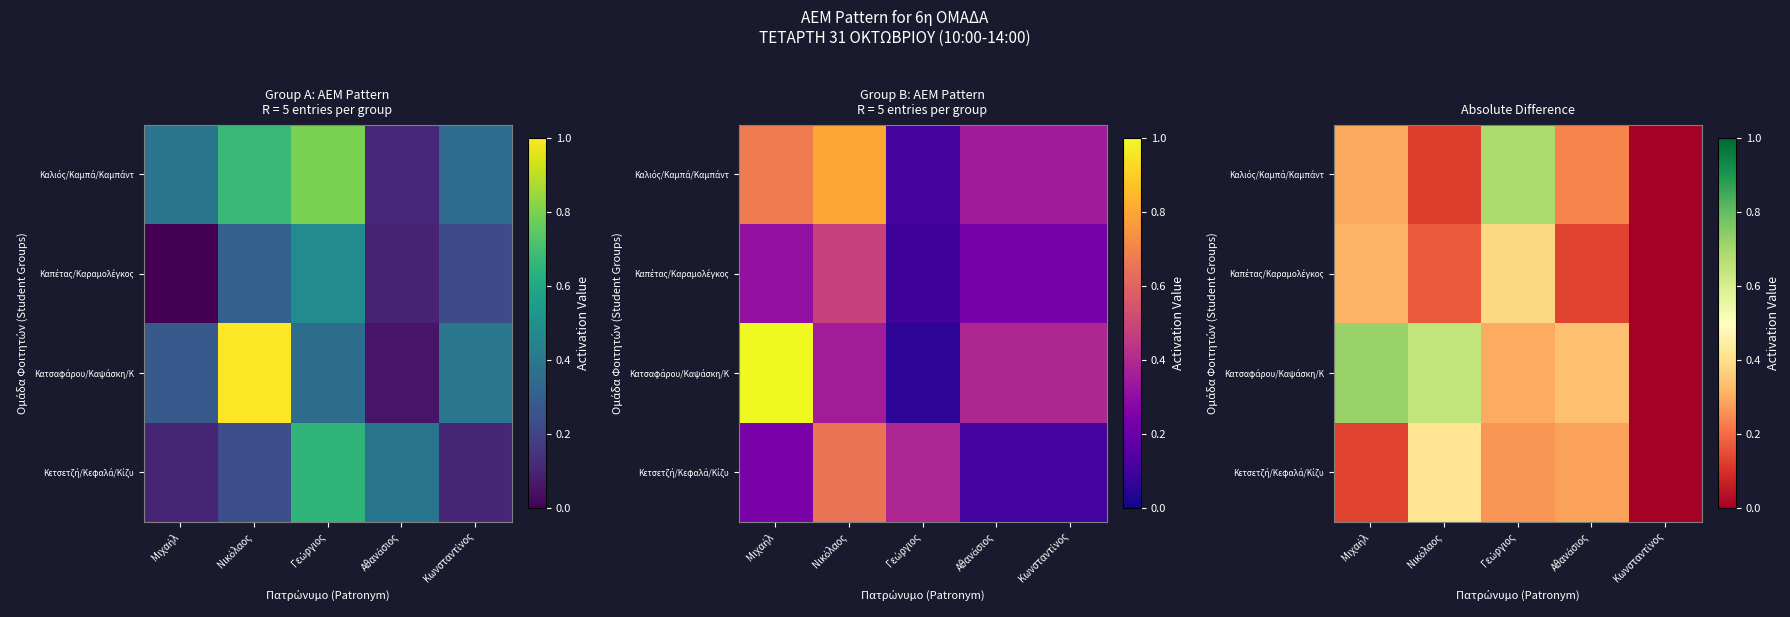

Which series has the largest total across all categories?

Κατσαφάρου/Καψάσκη/Κ